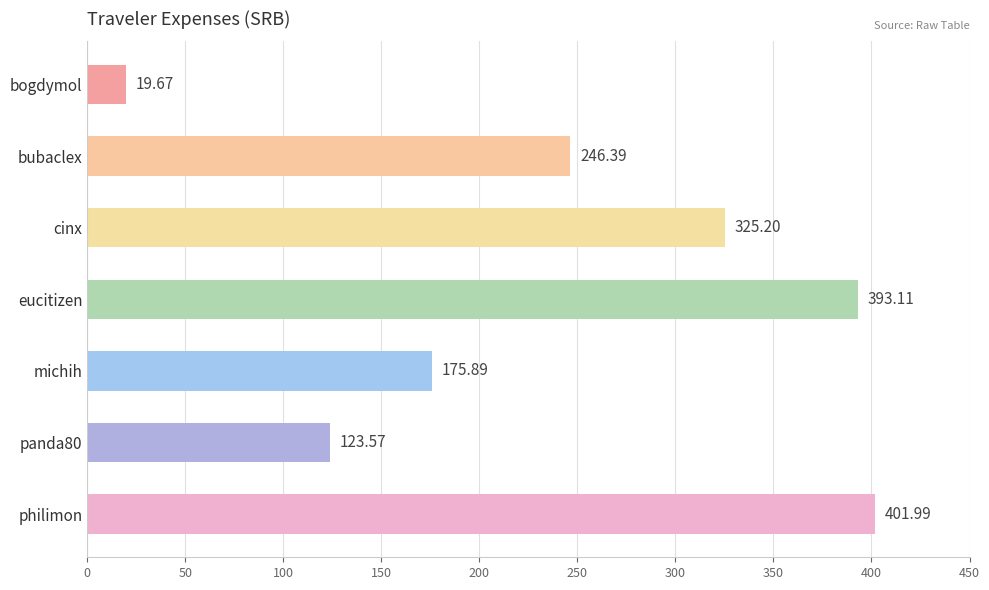

Where is the data nearest to the value 210?

michih